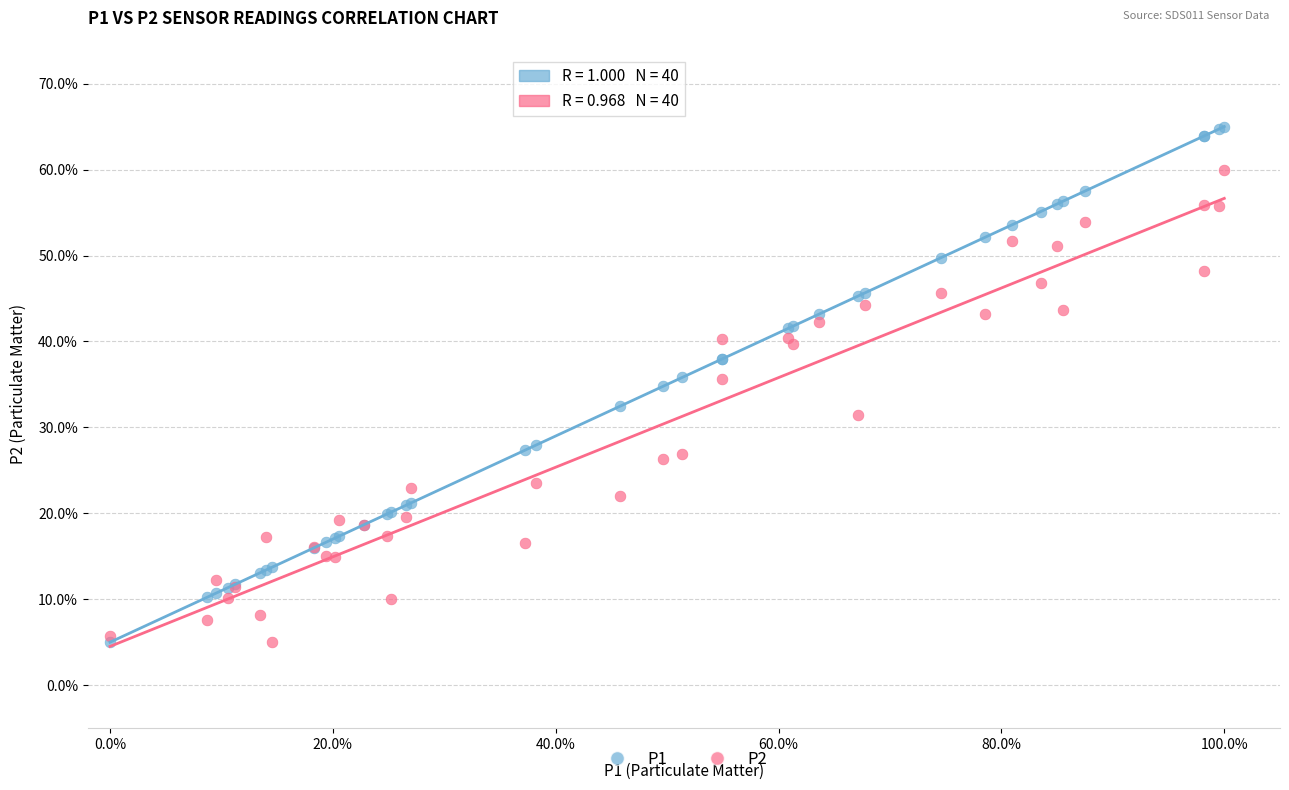

What are all the series names shown in the legend?

P1, P2